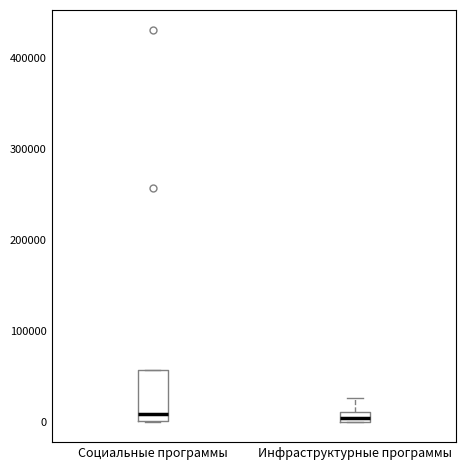

Where is the upper edge of the box for Социальные программы on the y-axis? The values are not printed on the chart, so give them approximately, as read against the axis.

60000